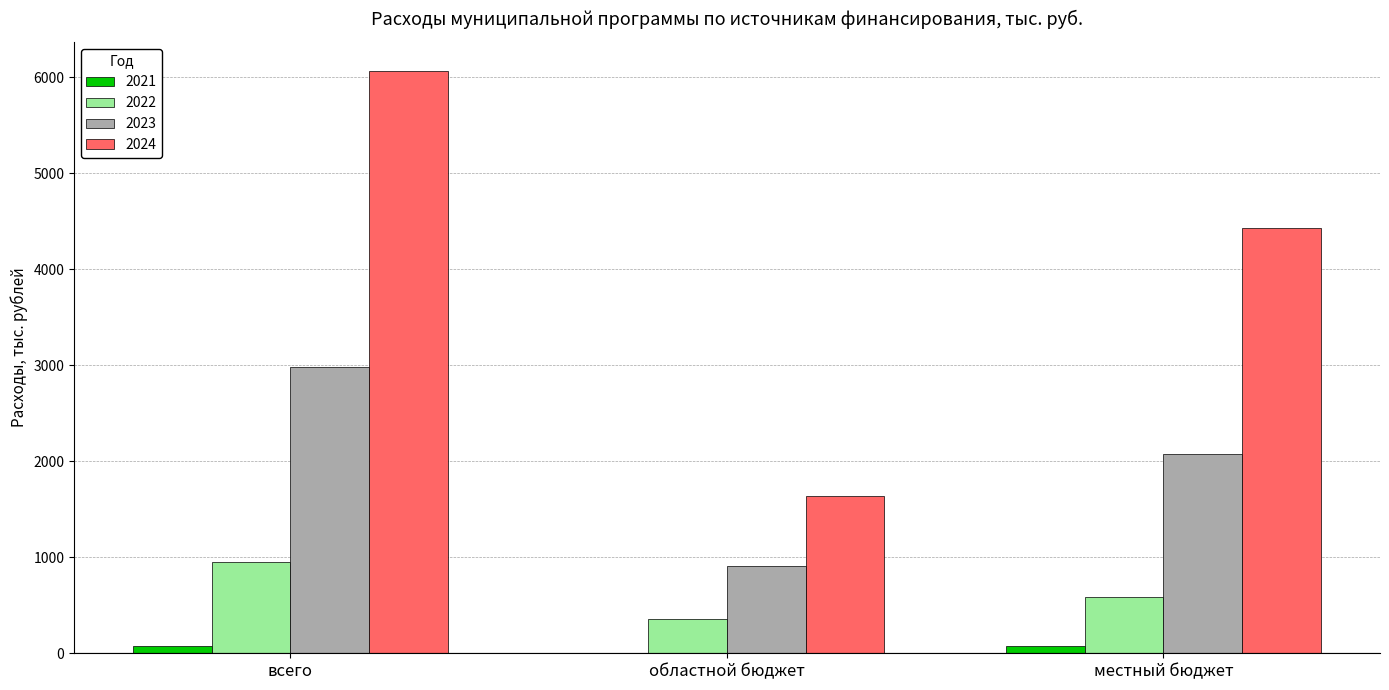

The 2024 series shows 3740.6 at всего. True or false?

False